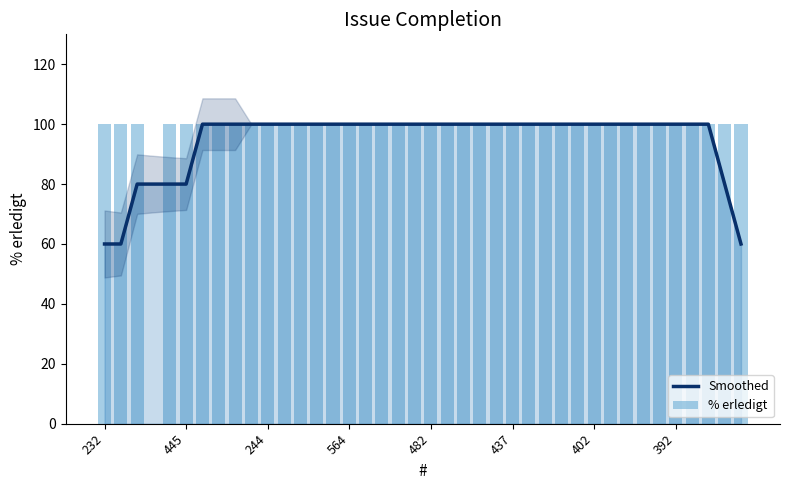

What are all the series names shown in the legend?

Smoothed, % erledigt